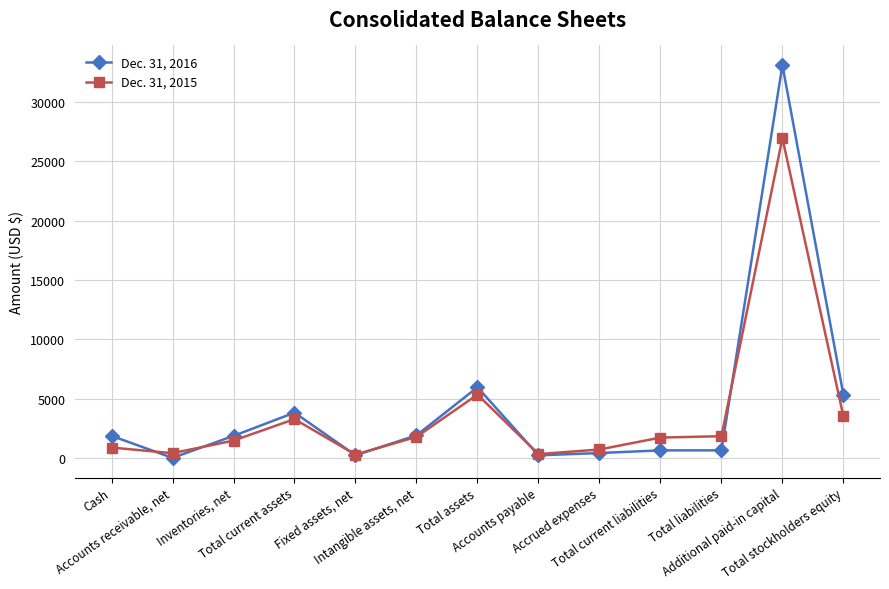

At which category is the sum across all series the highest?

Additional paid-in capital